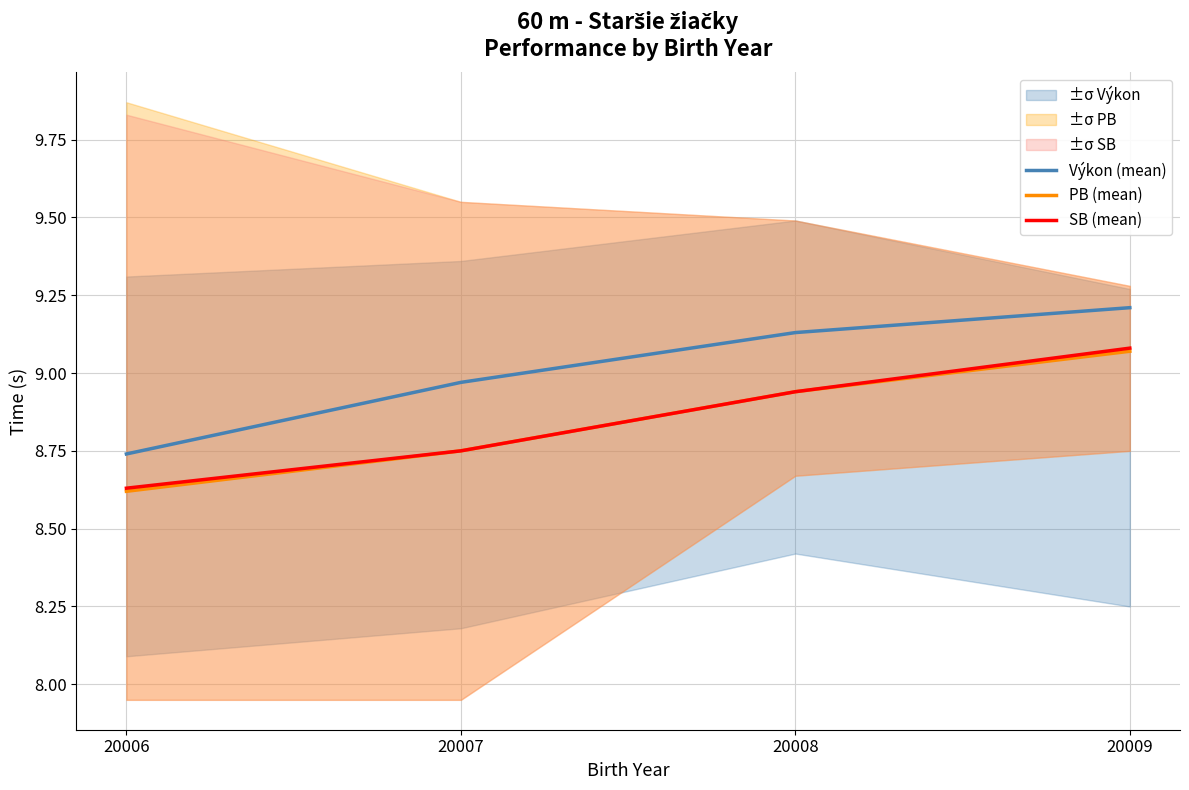

True or false: Výkon (mean) has more than 0 points higher than both neighbors.

False